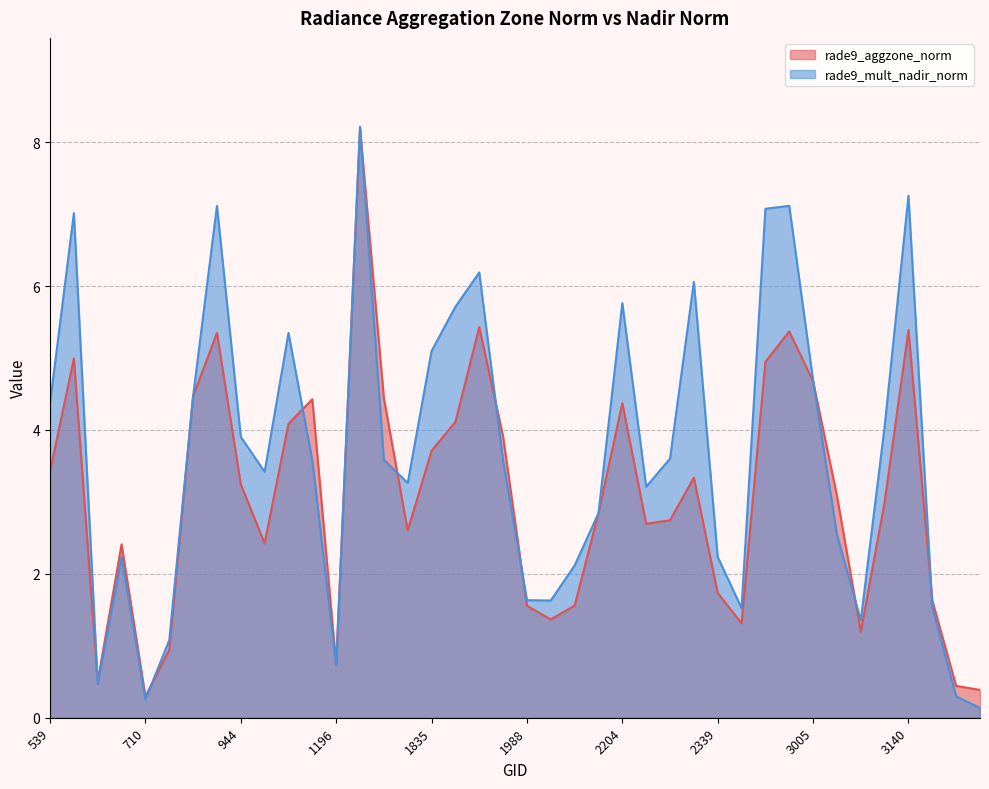

Reading left to right, transcribe all the data shown in this chart.

rade9_aggzone_norm: 539=3.4	593=5.0	629=0.5	665=2.4	710=0.3	764=0.9	872=4.5	908=5.3	944=3.2	1034=2.4	1070=4.1	1142=4.4	1196=0.7	1745=8.2	1781=4.4	1817=2.6	1835=3.7	1880=4.1	1916=5.4	1943=3.9	1988=1.6	2024=1.4	2042=1.6	2168=2.8	2204=4.4	2240=2.7	2285=2.7	2303=3.3	2339=1.7	2366=1.3	2951=4.9	2978=5.4	3005=4.7	3041=3.1	3077=1.2	3095=3.0	3140=5.4	3203=1.6	3239=0.4	3257=0.4
rade9_mult_nadir_norm: 539=4.4	593=7.0	629=0.5	665=2.2	710=0.3	764=1.1	872=4.5	908=7.1	944=3.9	1034=3.4	1070=5.3	1142=3.6	1196=0.7	1745=8.2	1781=3.6	1817=3.3	1835=5.1	1880=5.7	1916=6.2	1943=3.6	1988=1.6	2024=1.6	2042=2.1	2168=2.8	2204=5.8	2240=3.2	2285=3.6	2303=6.1	2339=2.2	2366=1.5	2951=7.1	2978=7.1	3005=4.7	3041=2.5	3077=1.4	3095=4.0	3140=7.3	3203=1.5	3239=0.3	3257=0.1